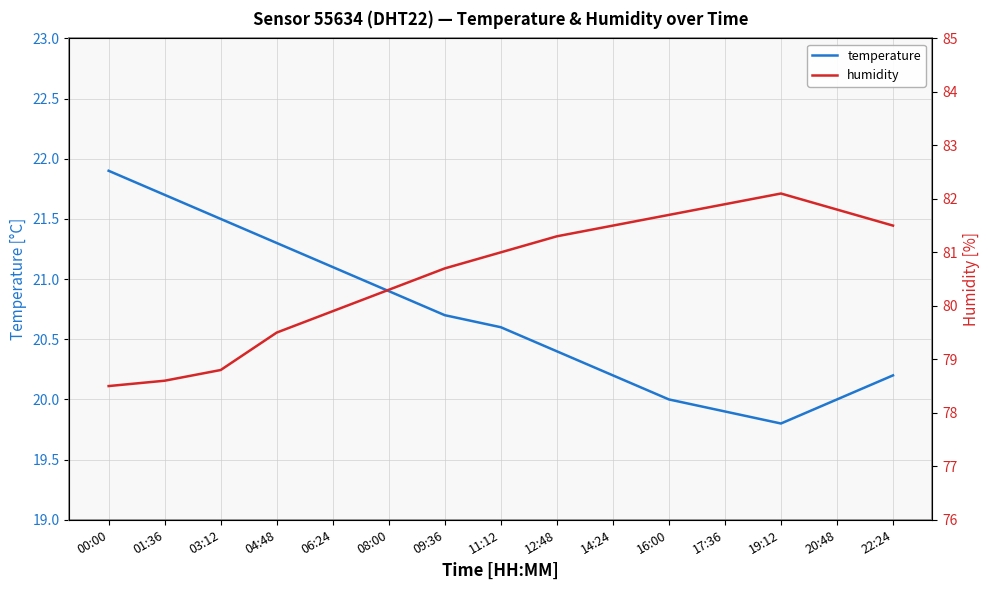

What is the maximum value for temperature?

21.9